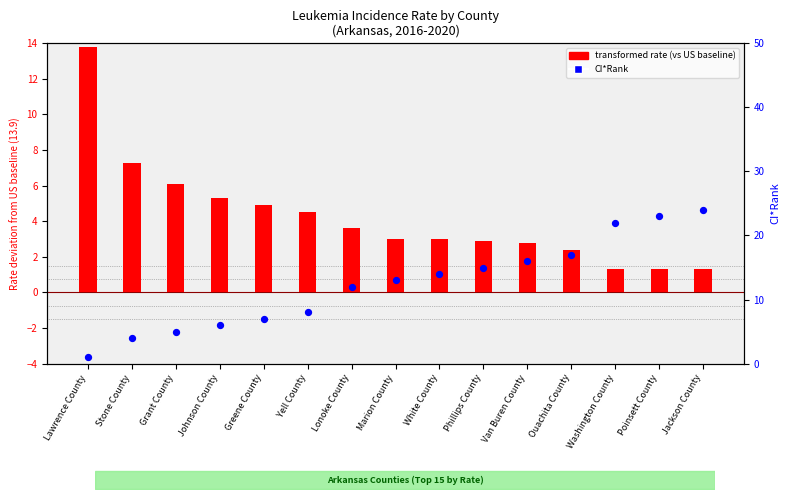

At how many categories does at least one series exceed 7?

12